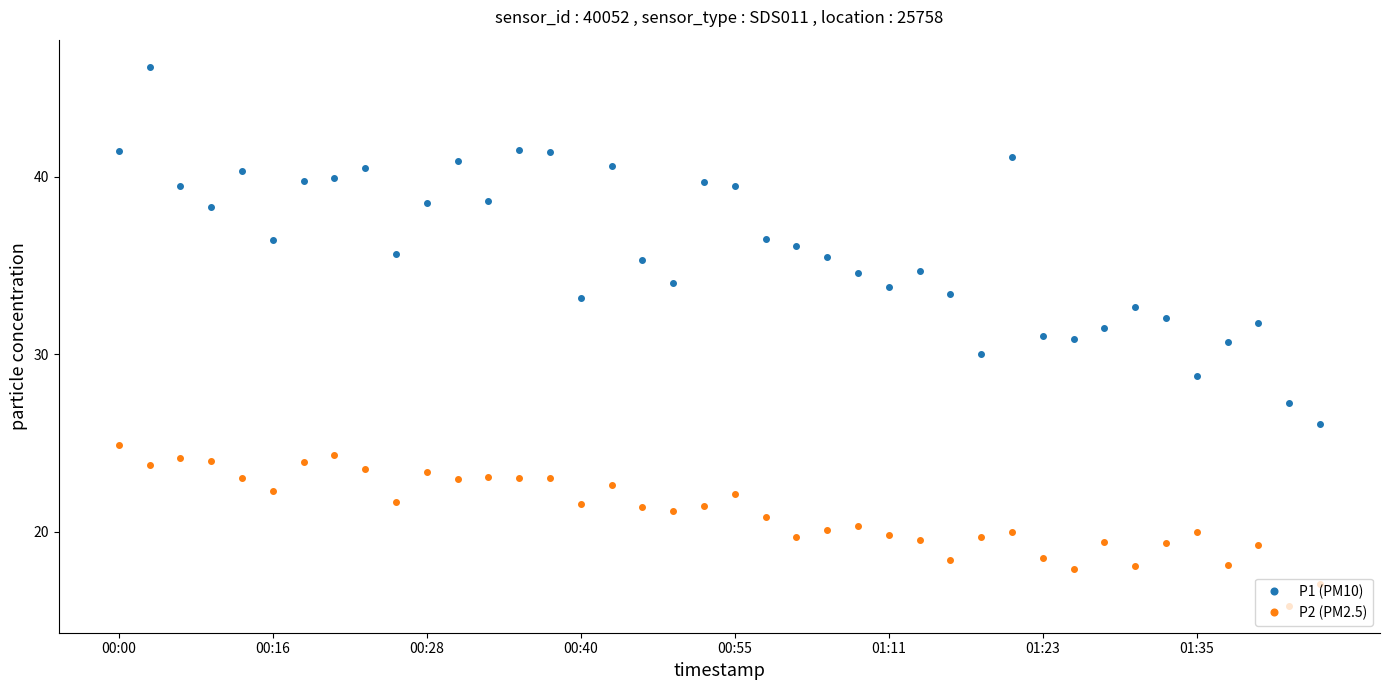

What is the sum of all P2 (PM2.5) values?

843.0